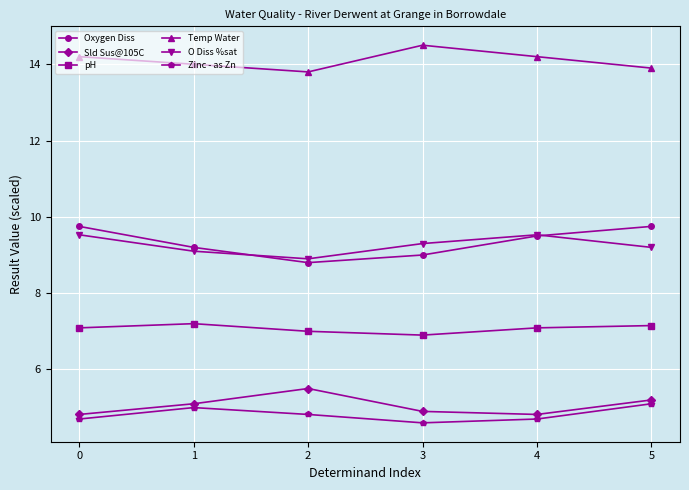

At which category does O Diss %sat reach its first local valley?

2